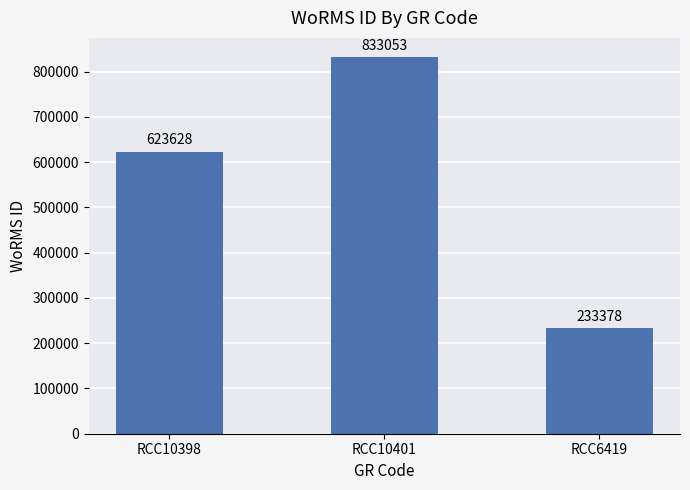

Reading right to left, what are all the values shown in this chart?

233378	833053	623628